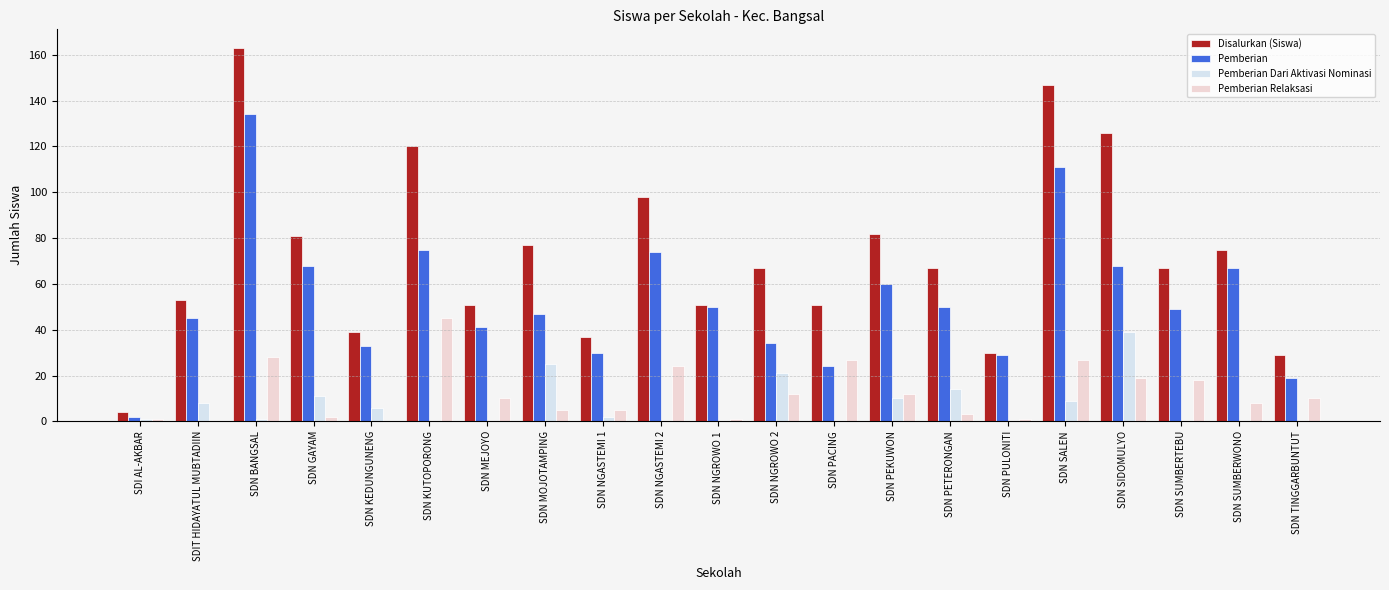

The value of Disalurkan (Siswa) at SDN SUMBERTEBU is 67. True or false?

True